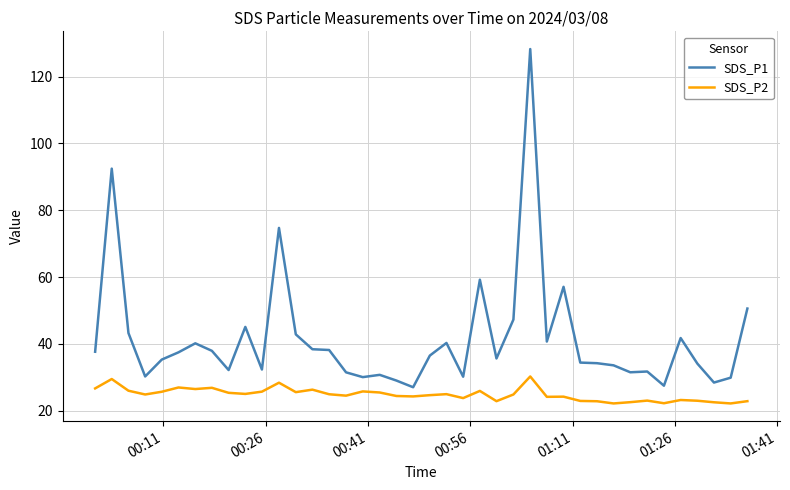

Which series has the widest spread of values?

SDS_P1